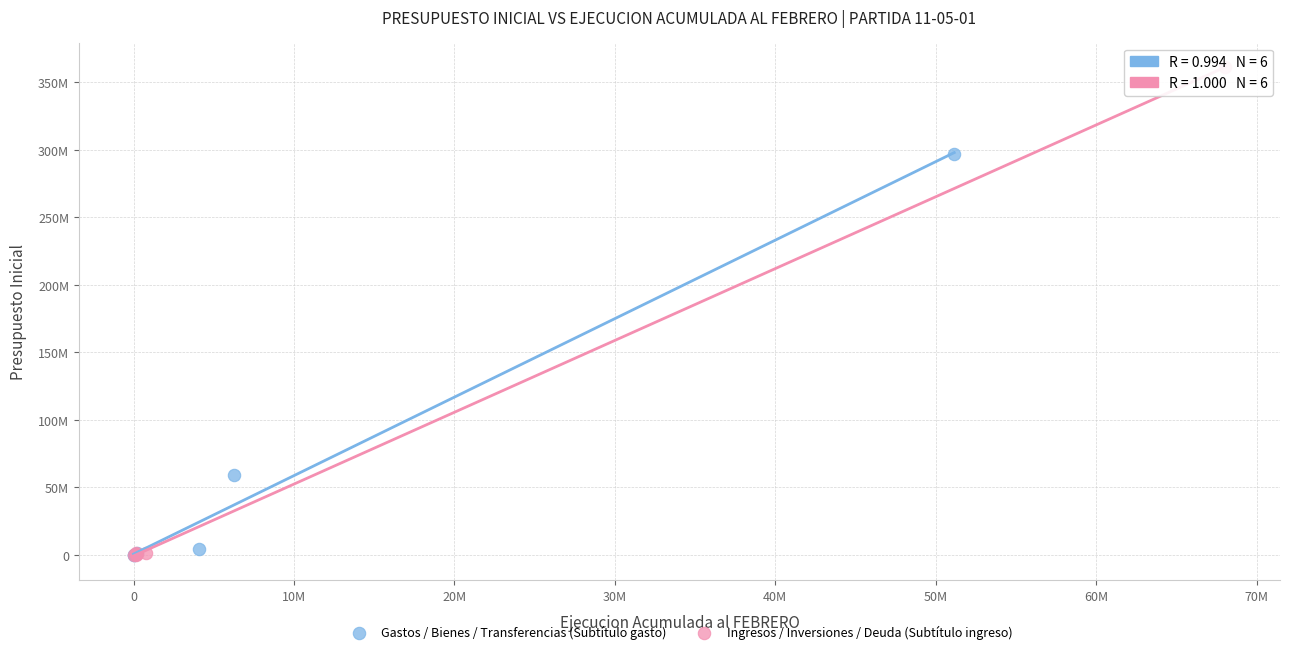

Which series has the widest spread of Y values?

Ingresos / Inversiones / Deuda (Subtítulo ingreso)